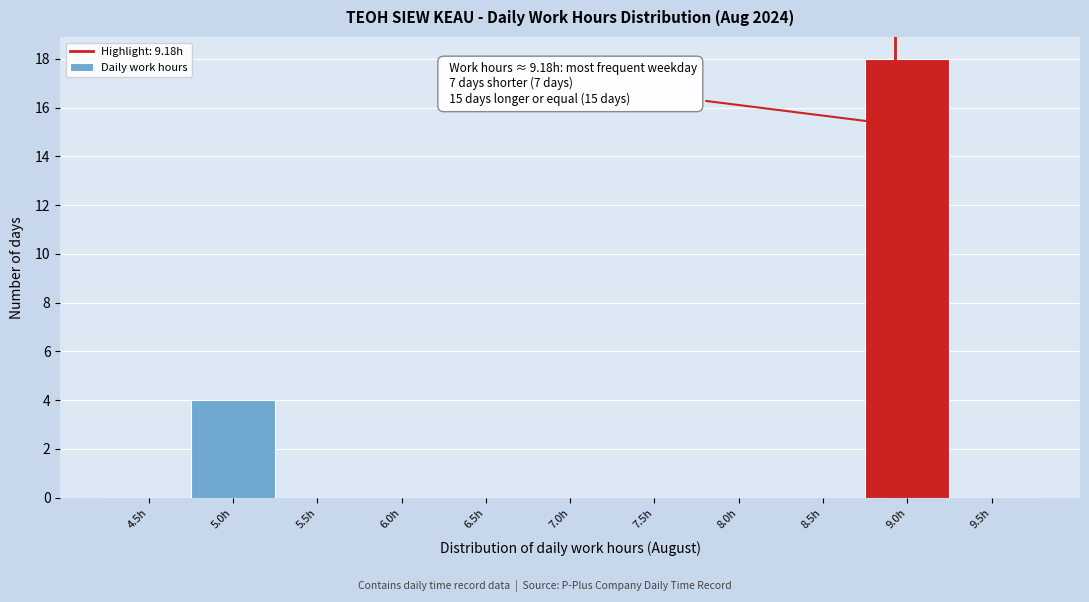

Reading right to left, list all the values displayed in this chart.

9.5h=0	9.0h=18	8.5h=0	8.0h=0	7.5h=0	7.0h=0	6.5h=0	6.0h=0	5.5h=0	5.0h=4	4.5h=0